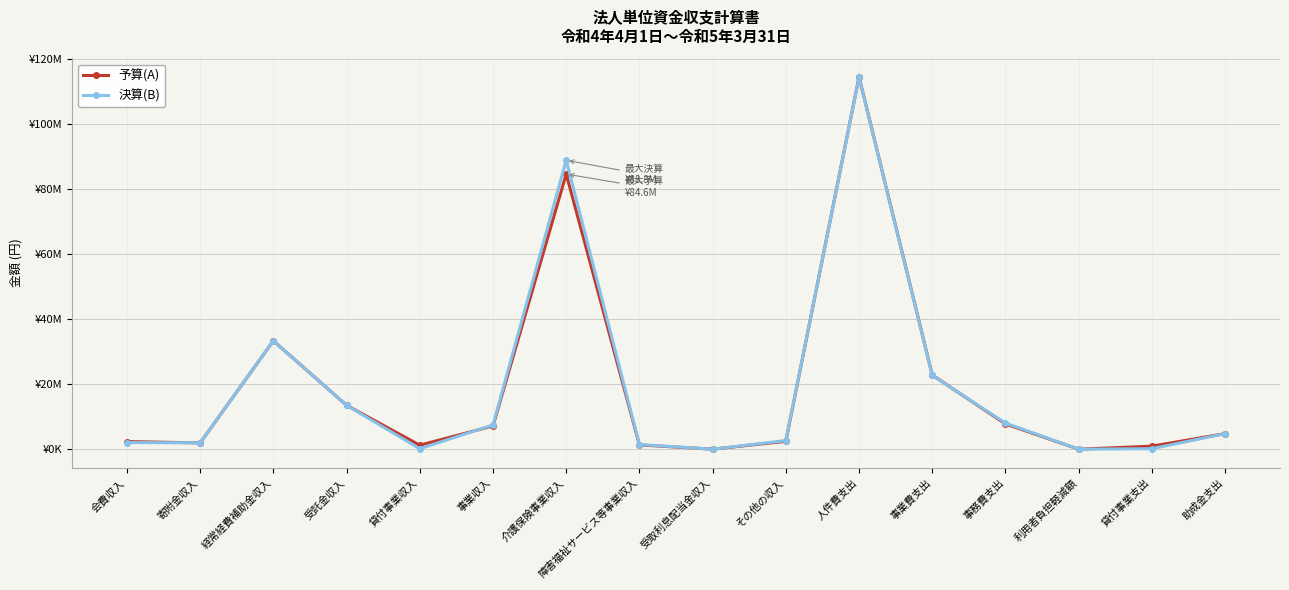

What are all the series names shown in the legend?

予算(A), 決算(B)